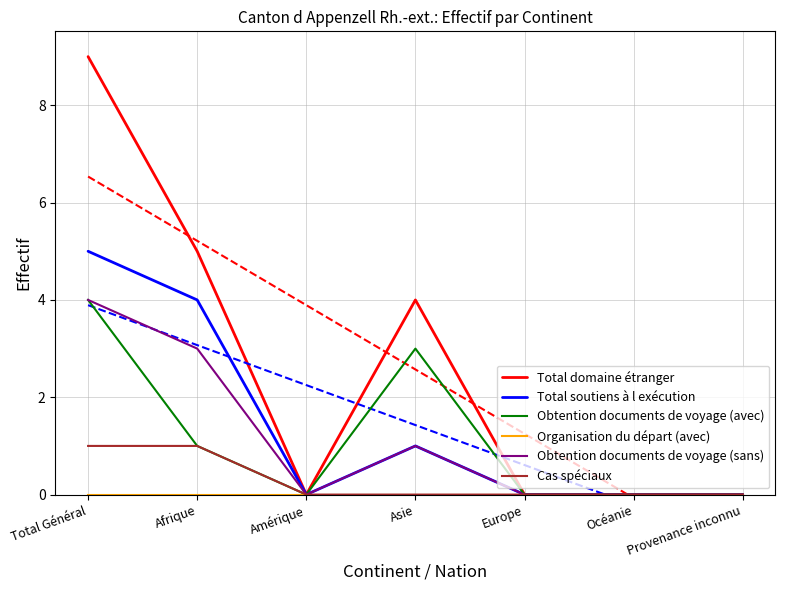

Reading left to right, transcribe all the data shown in this chart.

Total domaine étranger: Total Général=9	Afrique=5	Amérique=0	Asie=4	Europe=0	Océanie=0	Provenance inconnu=0
Total soutiens à l exécution: Total Général=5	Afrique=4	Amérique=0	Asie=1	Europe=0	Océanie=0	Provenance inconnu=0
Obtention documents de voyage (avec): Total Général=4	Afrique=1	Amérique=0	Asie=3	Europe=0	Océanie=0	Provenance inconnu=0
Organisation du départ (avec): Total Général=0	Afrique=0	Amérique=0	Asie=0	Europe=0	Océanie=0	Provenance inconnu=0
Obtention documents de voyage (sans): Total Général=4	Afrique=3	Amérique=0	Asie=1	Europe=0	Océanie=0	Provenance inconnu=0
Cas spéciaux: Total Général=1	Afrique=1	Amérique=0	Asie=0	Europe=0	Océanie=0	Provenance inconnu=0